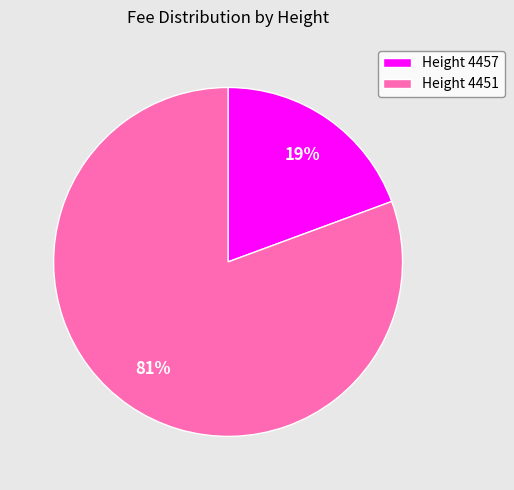

Which slice is the largest?

Height 4451